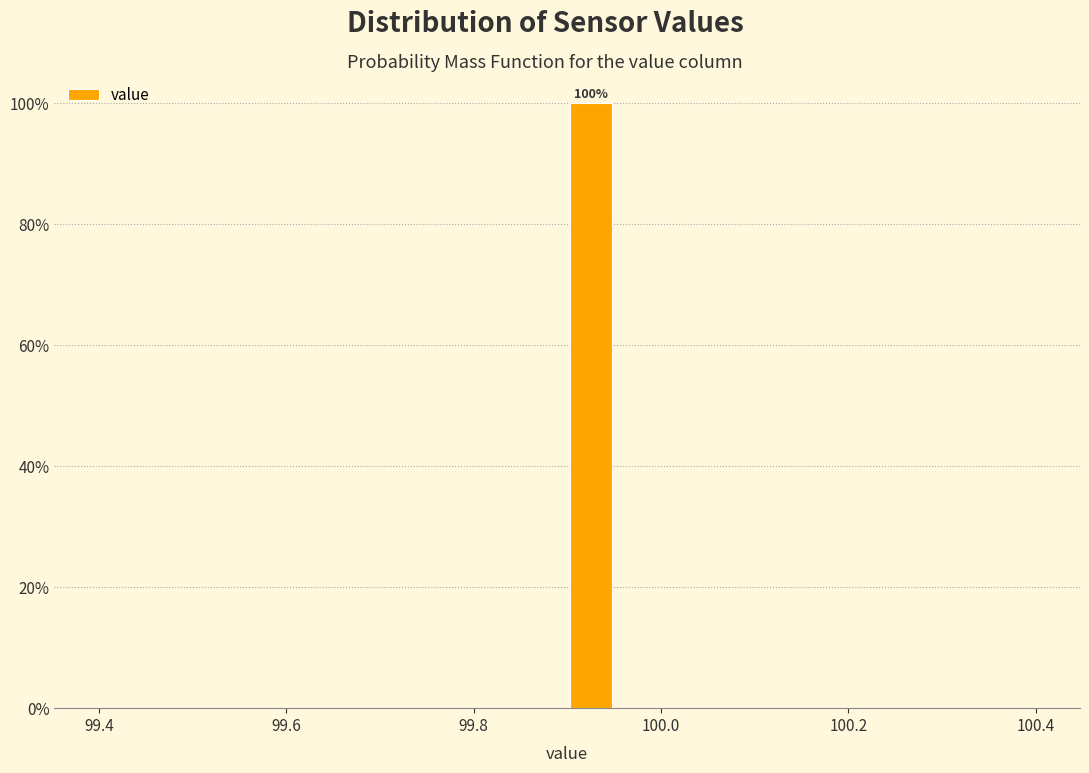

Around what value on the x-axis is the tallest bar? Give the approximate position of its centre, as read against the axis.

99.92